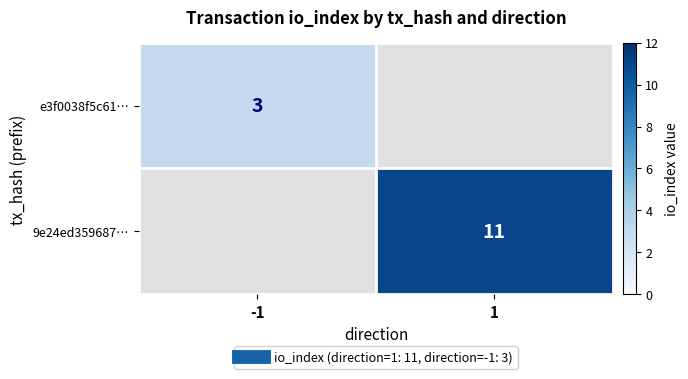

Which series has the largest total across all categories?

9e24ed359687…